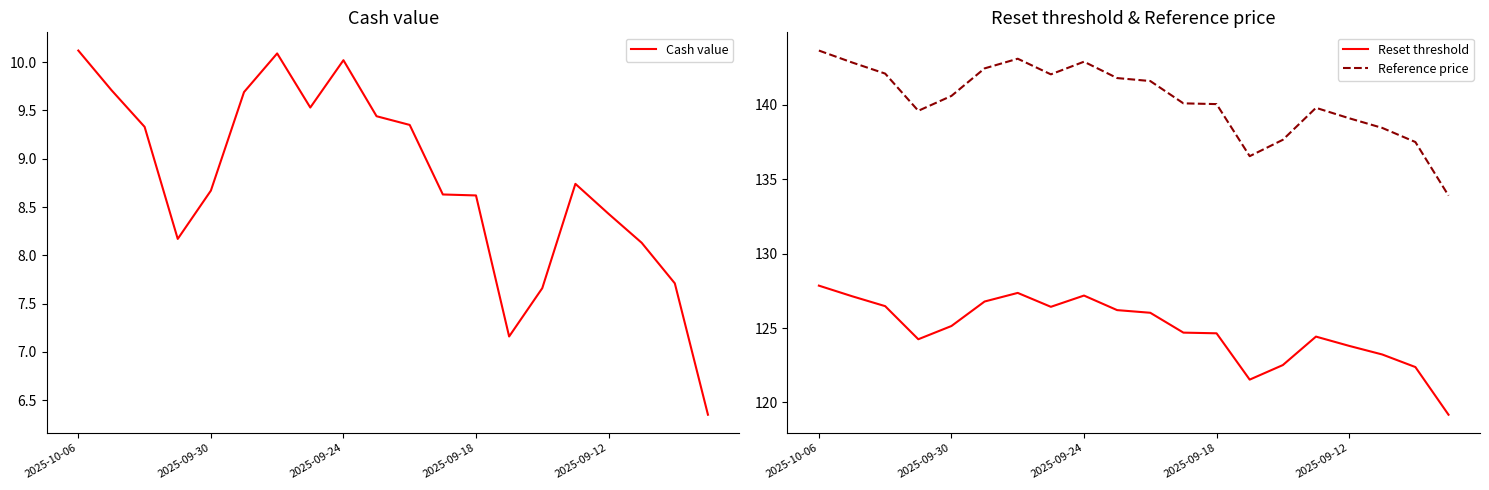

Rank the series by their maximum value, from highest to lowest.

Reference price, Reset threshold, Cash value